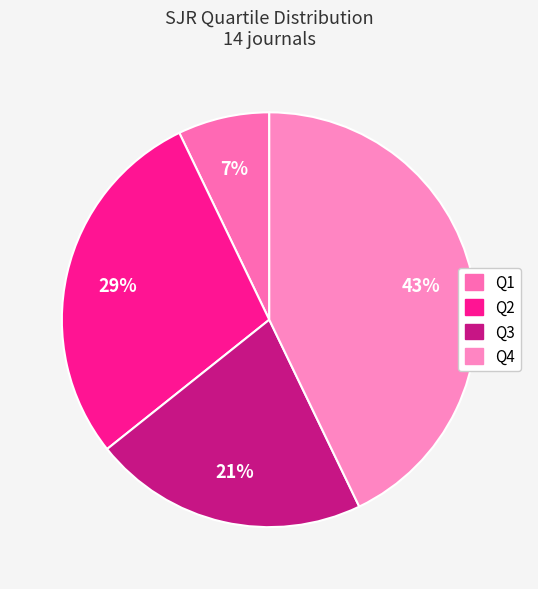

To the nearest percent, what portion does Q2 represent?

29%